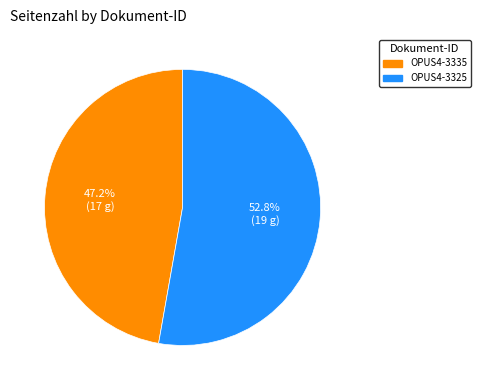

The OPUS4-3325 slice represents 40% of the pie. True or false?

False